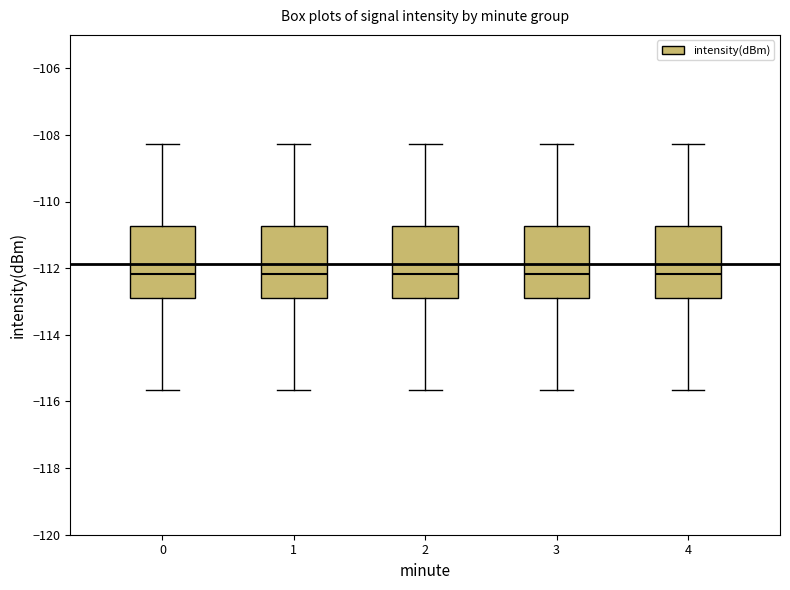

Where does the median line of the box at x = 0 sit on the y-axis? The values are not printed on the chart, so give them approximately, as read against the axis.

-112.2